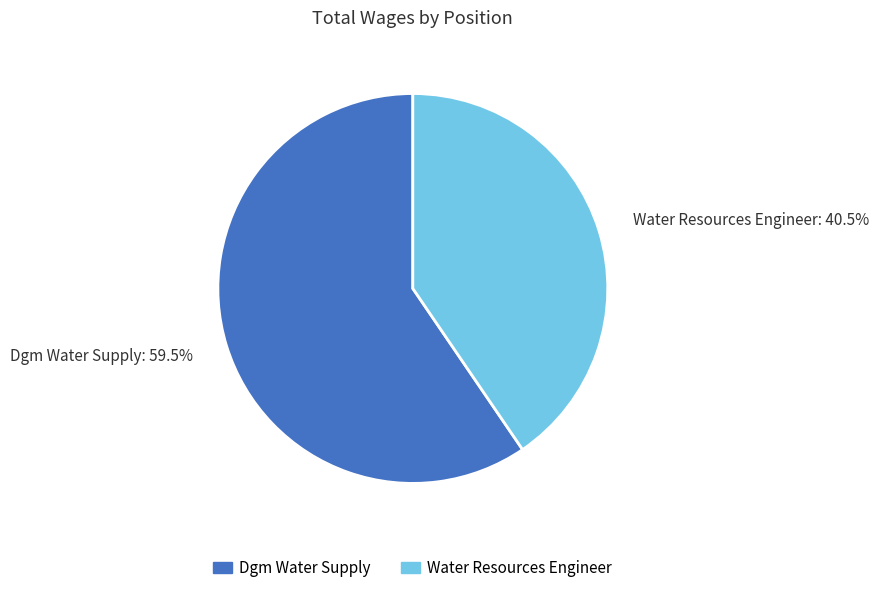

How many segments does this pie chart have?

2